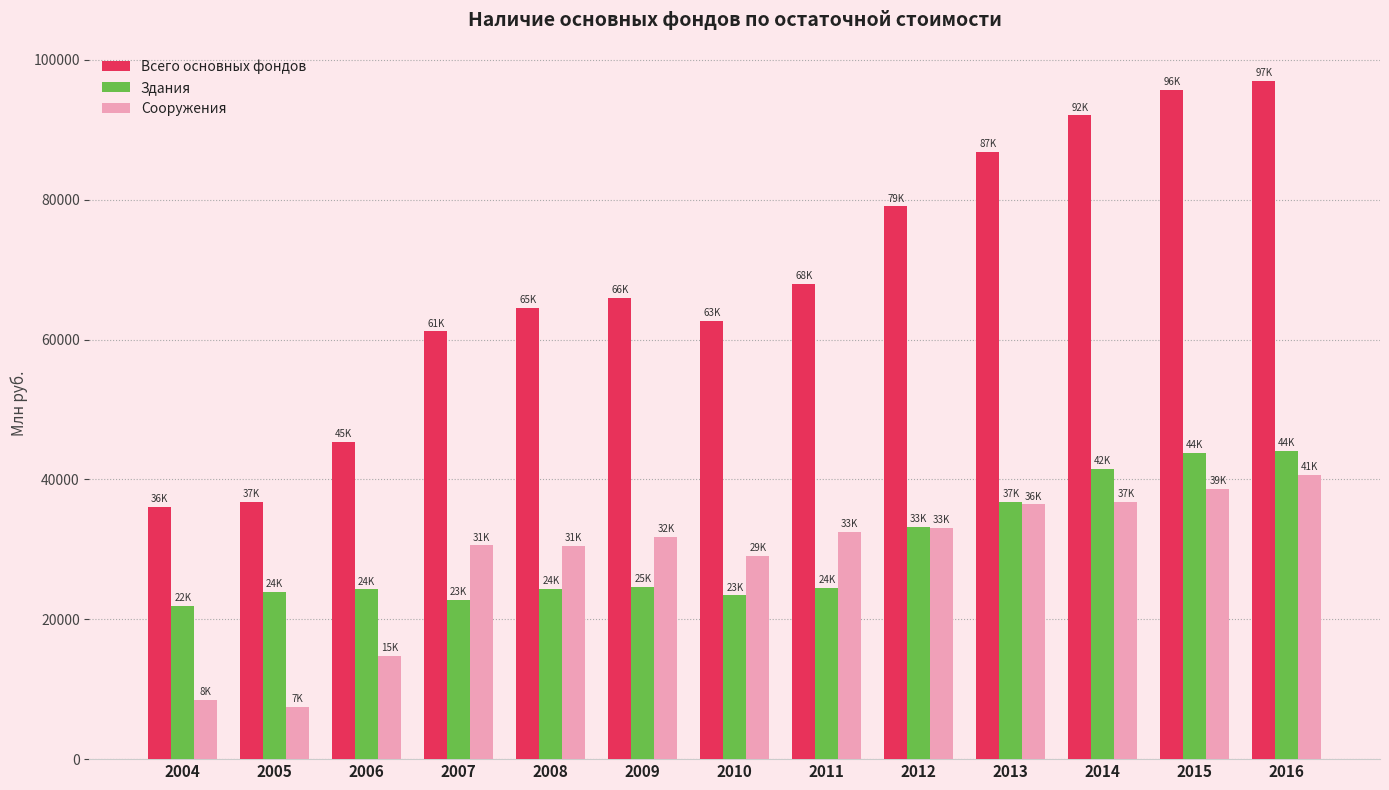

What is the difference between the highest and lowest values at 2015?

57032.7